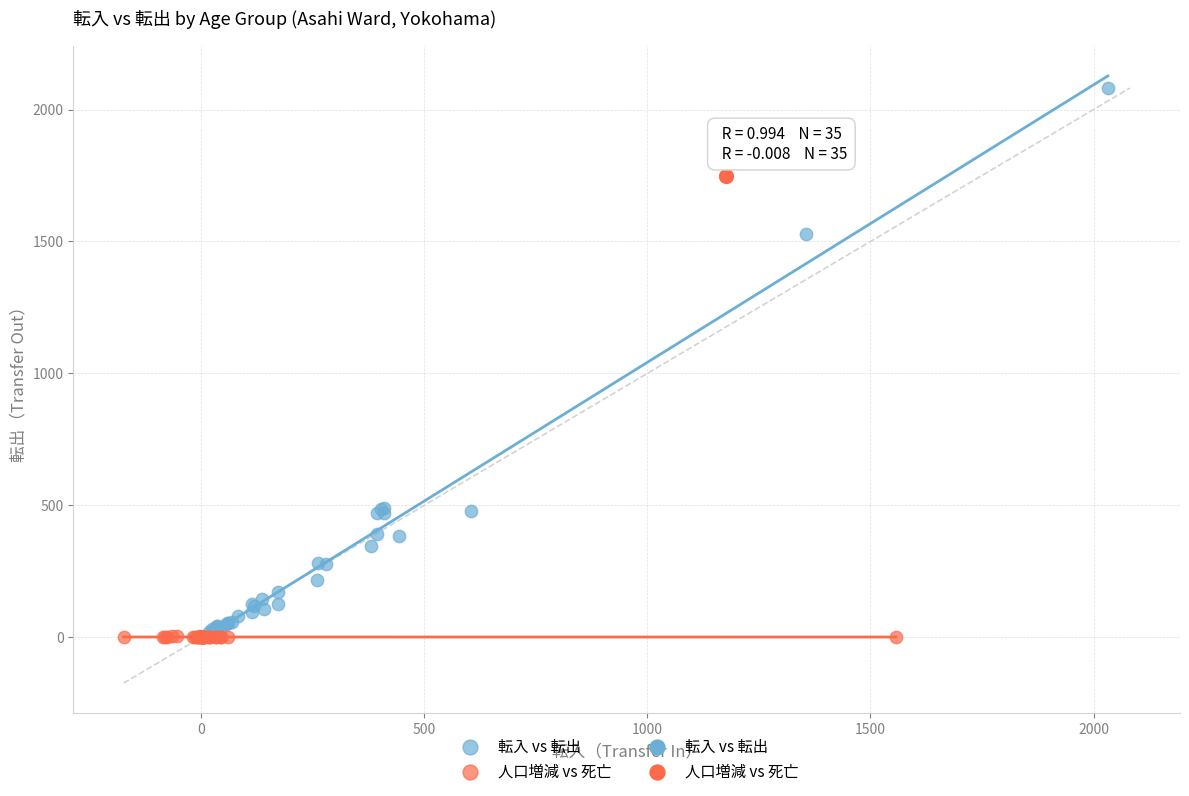

Which series contains the highest Y value?

転入 vs 転出